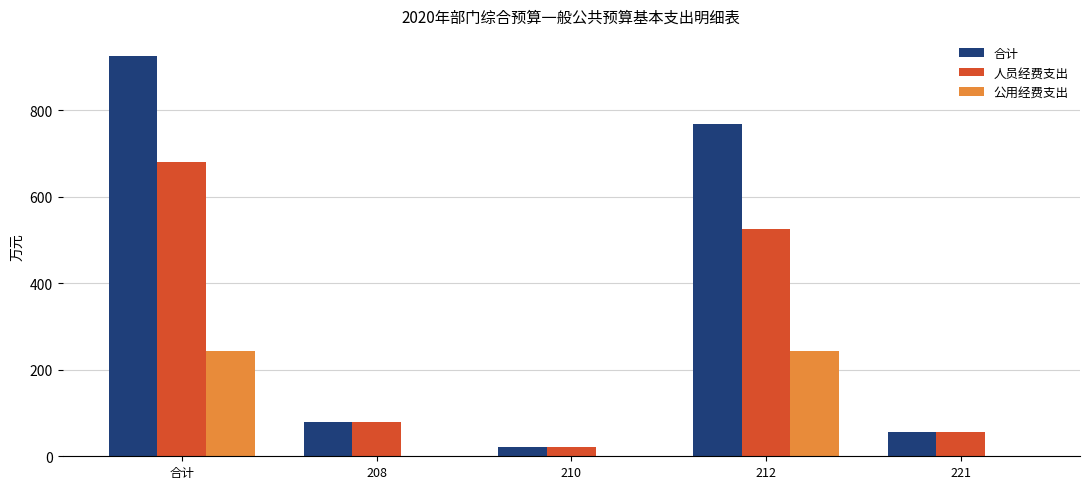

Which label corresponds to the largest value in the chart?

合计